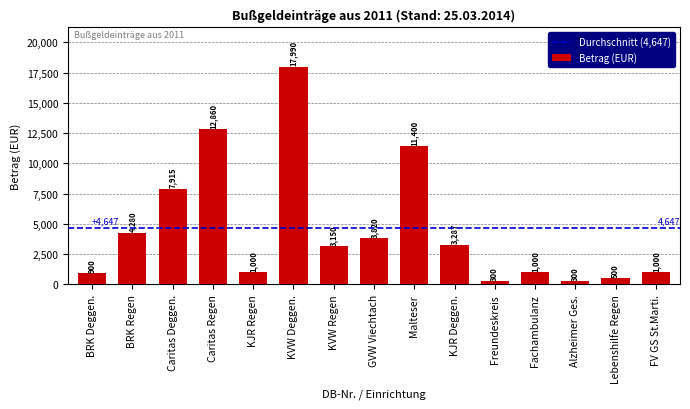

What is the change in value from GVW Viechtach to Malteser?

+7580